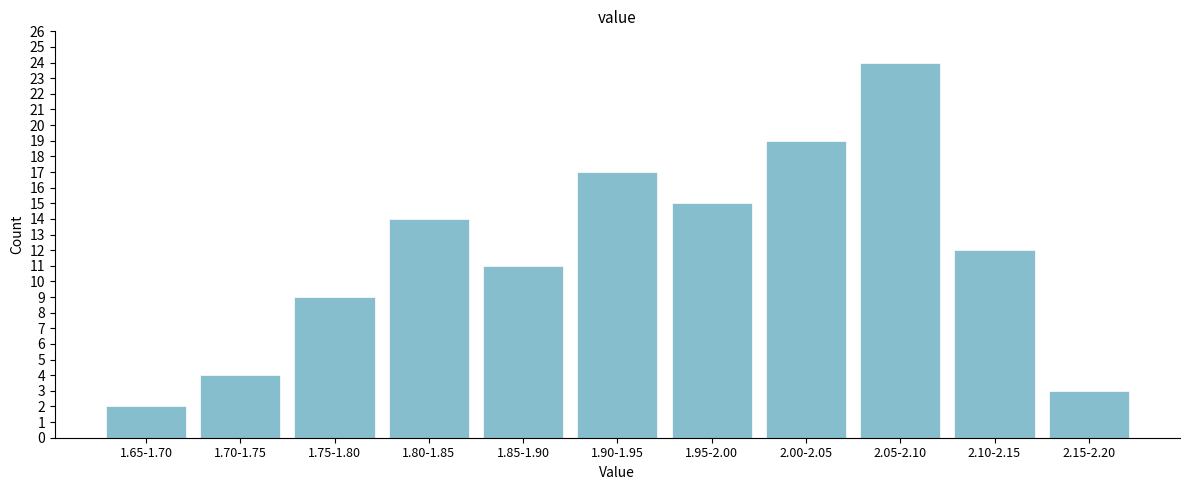

Reading left to right, list all the values displayed in this chart.

1.65-1.70=2	1.70-1.75=4	1.75-1.80=9	1.80-1.85=14	1.85-1.90=11	1.90-1.95=17	1.95-2.00=15	2.00-2.05=19	2.05-2.10=24	2.10-2.15=12	2.15-2.20=3